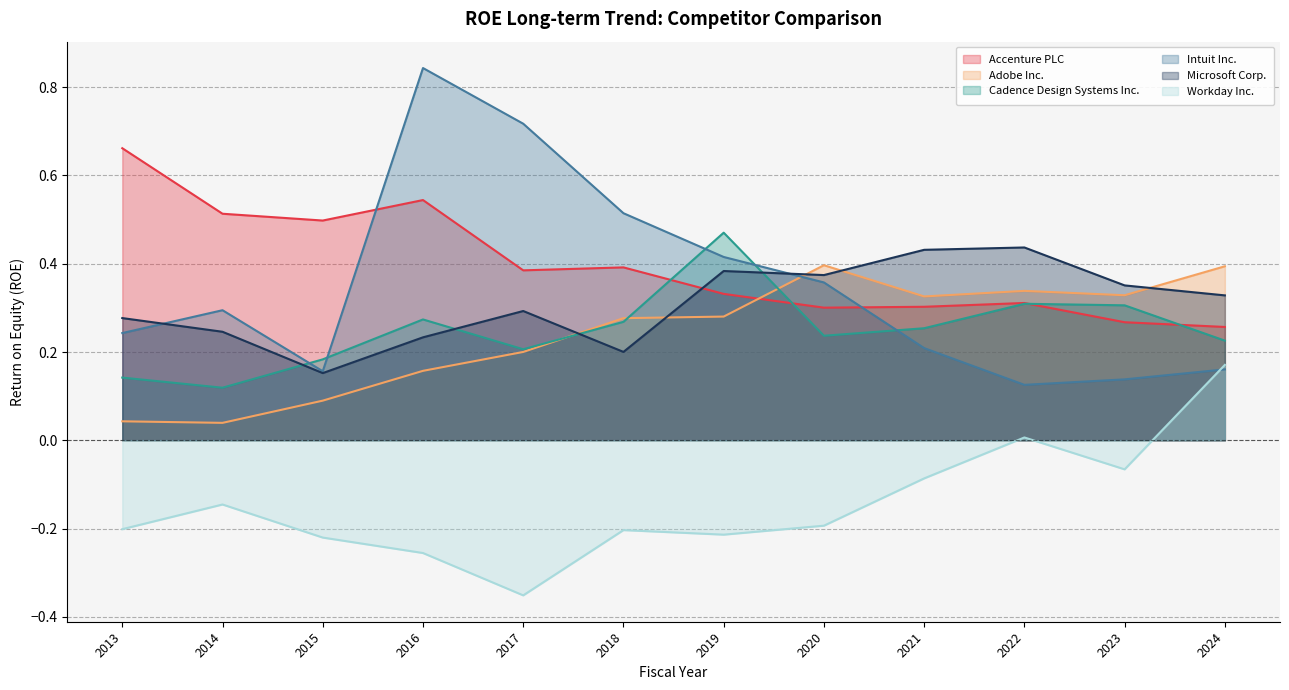

How many Cadence Design Systems Inc. values are between 0 and 1?

12